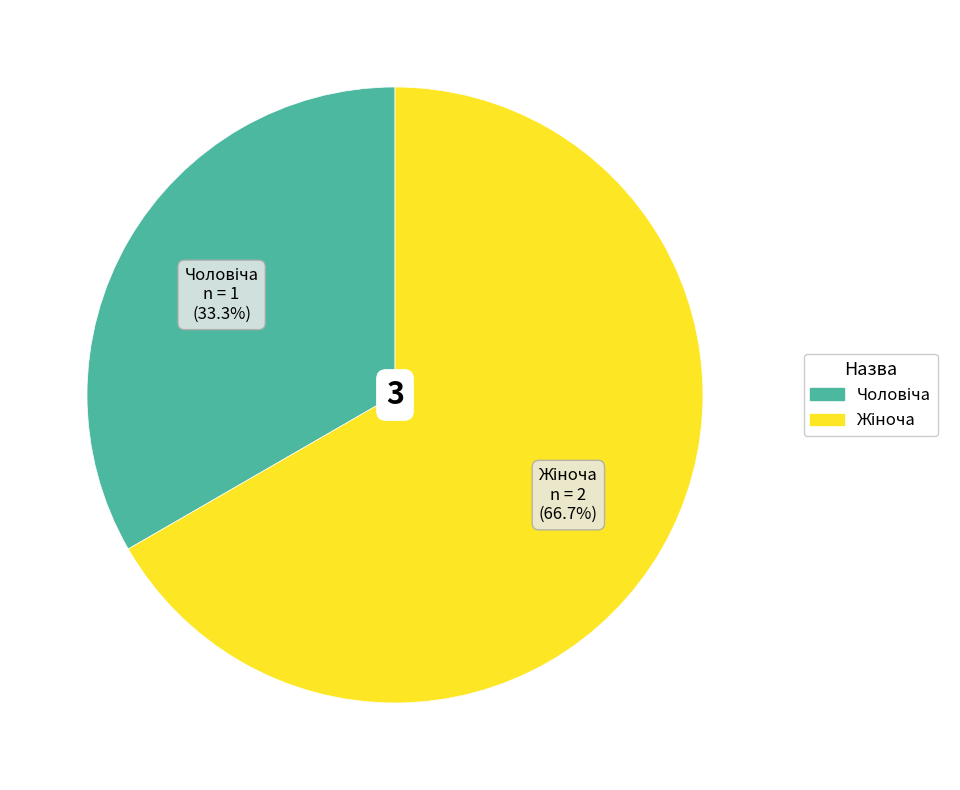

Does any single category account for the majority?

Yes